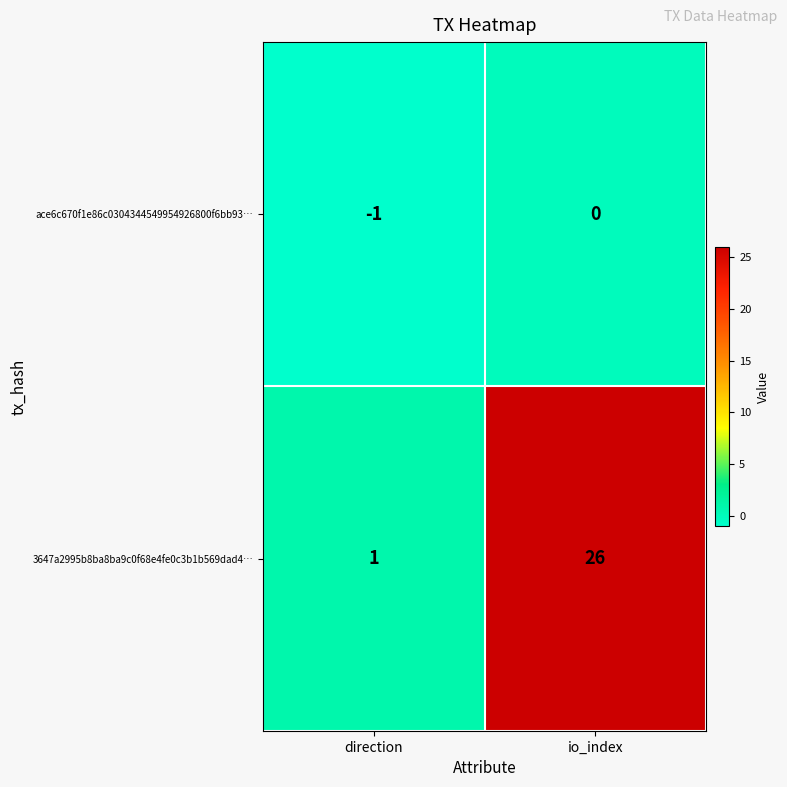

Reading right to left, extract all data points from this chart.

ace6c670f1e86c0304344549954926800f6bb93…: io_index=0	direction=-1
3647a2995b8ba8ba9c0f68e4fe0c3b1b569dad4…: io_index=26	direction=1